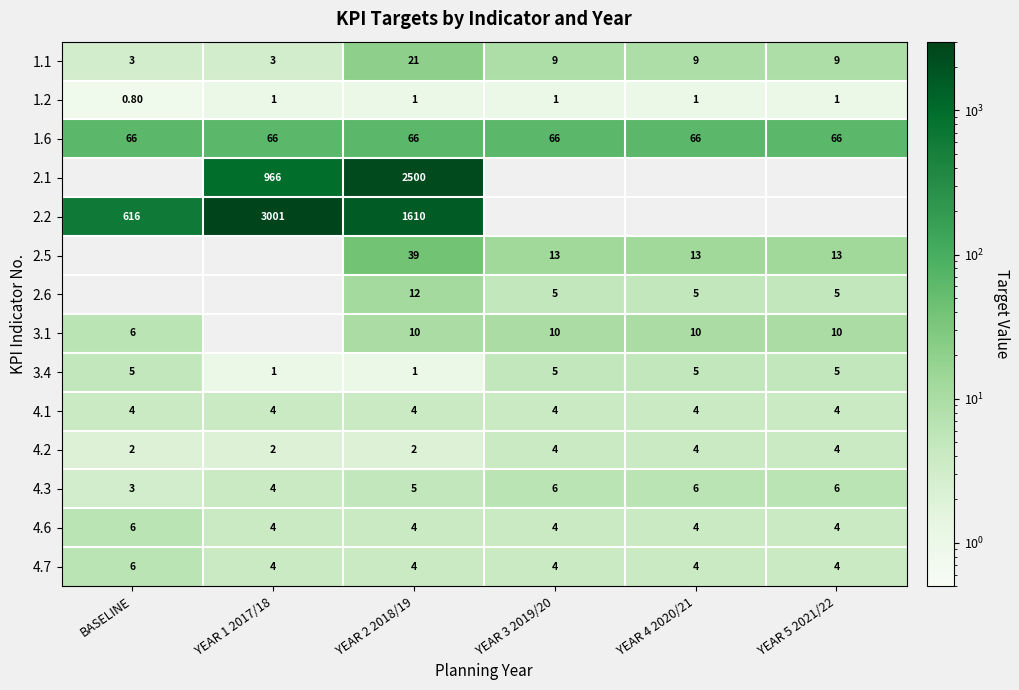

What is the sum of the 1.6 values at YEAR 5 2021/22 and YEAR 4 2020/21?

132.0